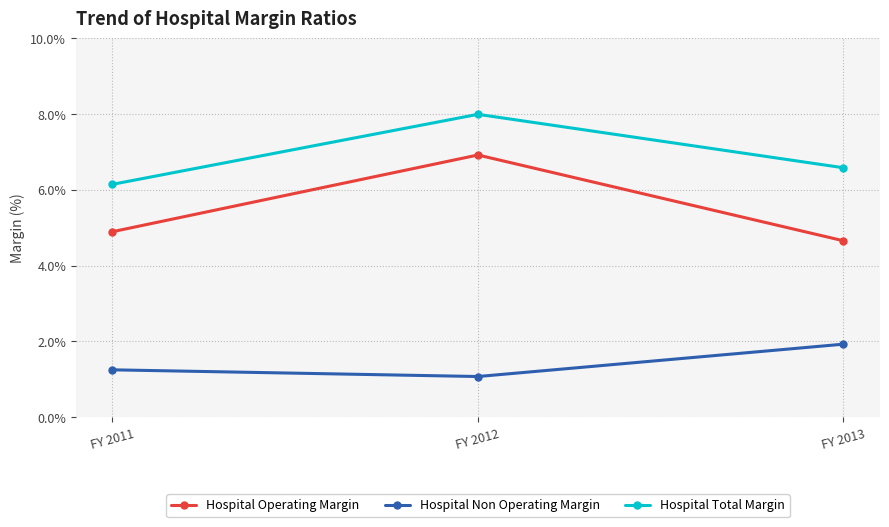

Where is Hospital Total Margin nearest to the value 0?

FY 2011